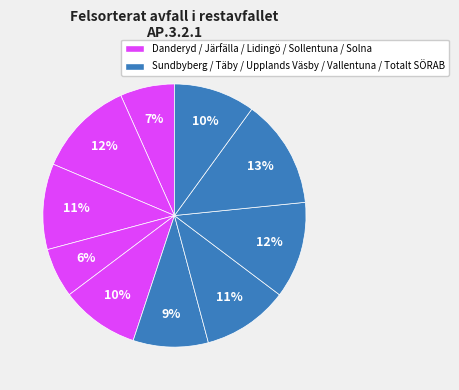

Is there a majority slice in this chart?

No